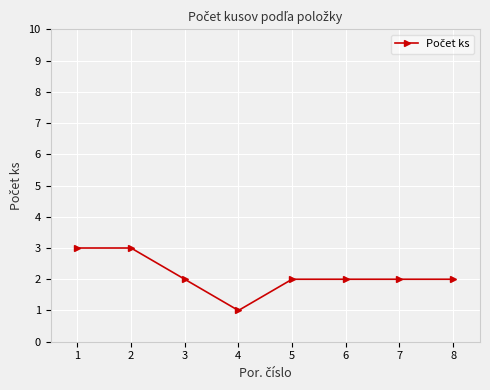

Between 8 and 4, which is larger?

8